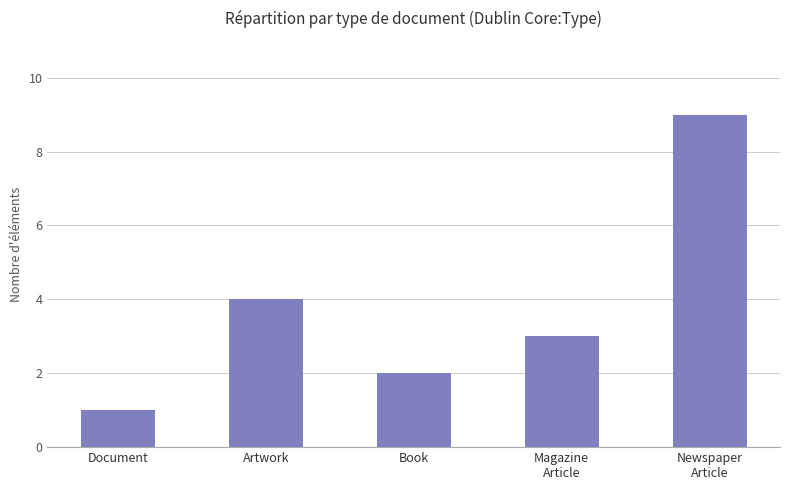

How many series are shown in this chart?

1